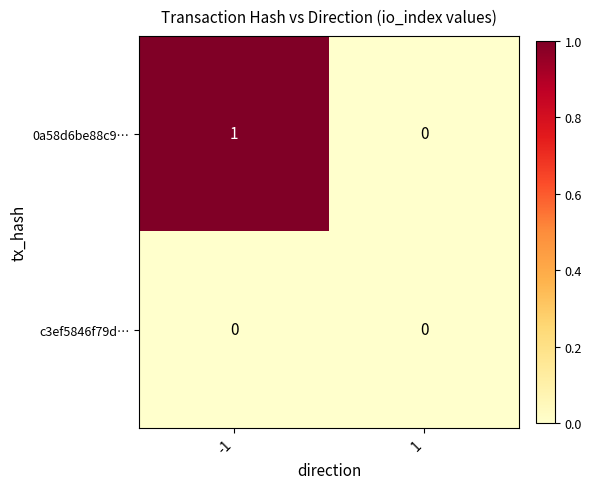

List the series in order of their overall mean, highest first.

0a58d6be88c9…, c3ef5846f79d…